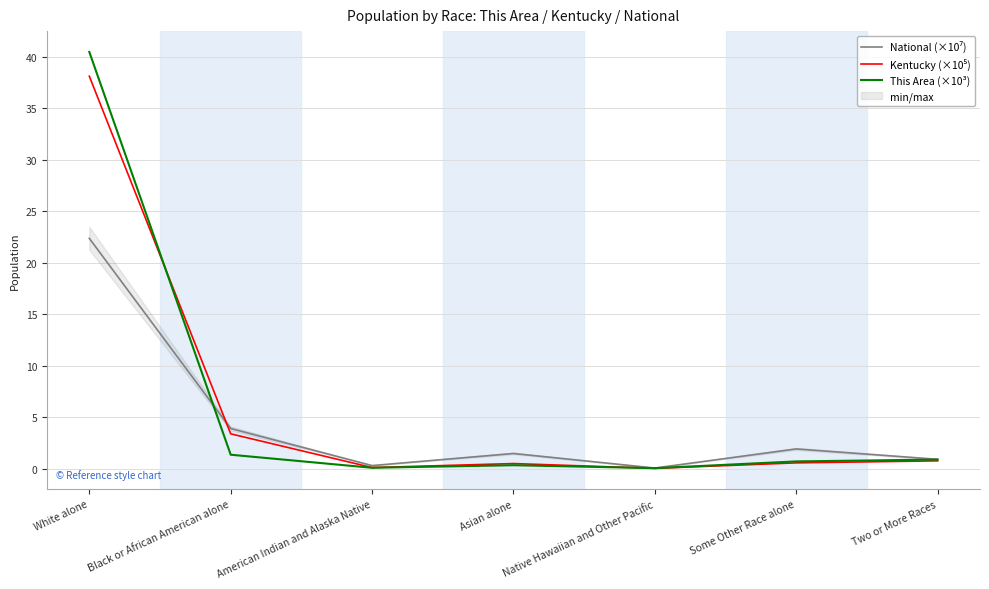

Which has a higher value, Some Other Race alone or Asian alone?

Some Other Race alone